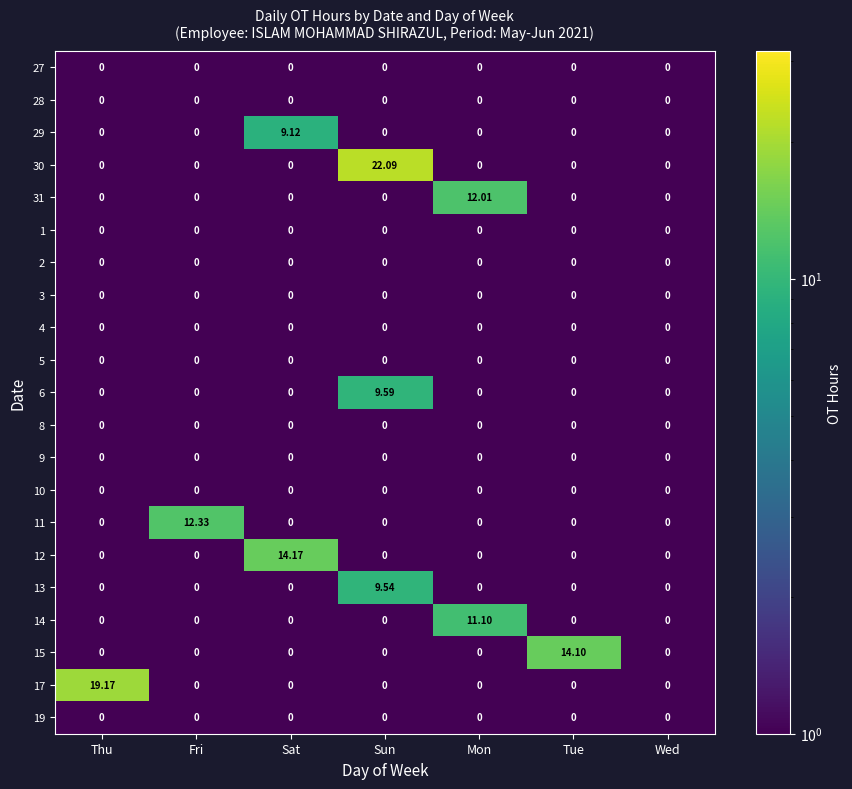

At which category is the sum across all series the highest?

Sun